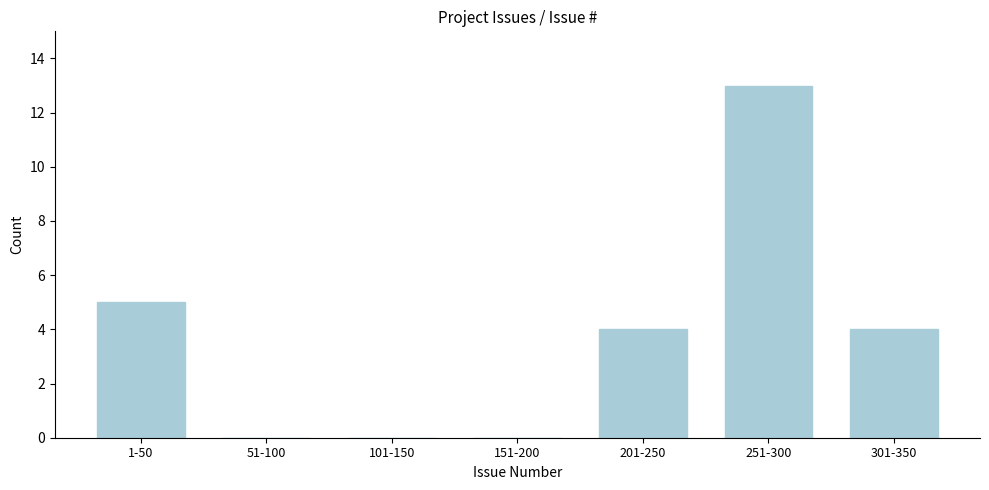

Reading left to right, extract all data points from this chart.

1-50=5	51-100=0	101-150=0	151-200=0	201-250=4	251-300=13	301-350=4